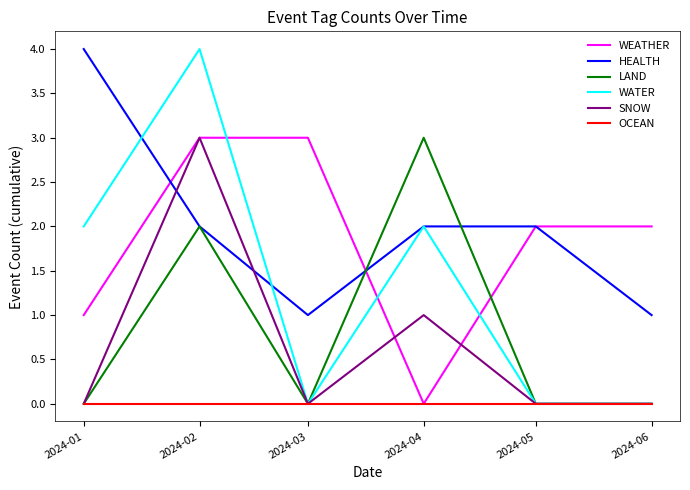

Which series changed the most between 2024-02 and 2024-06?

WATER